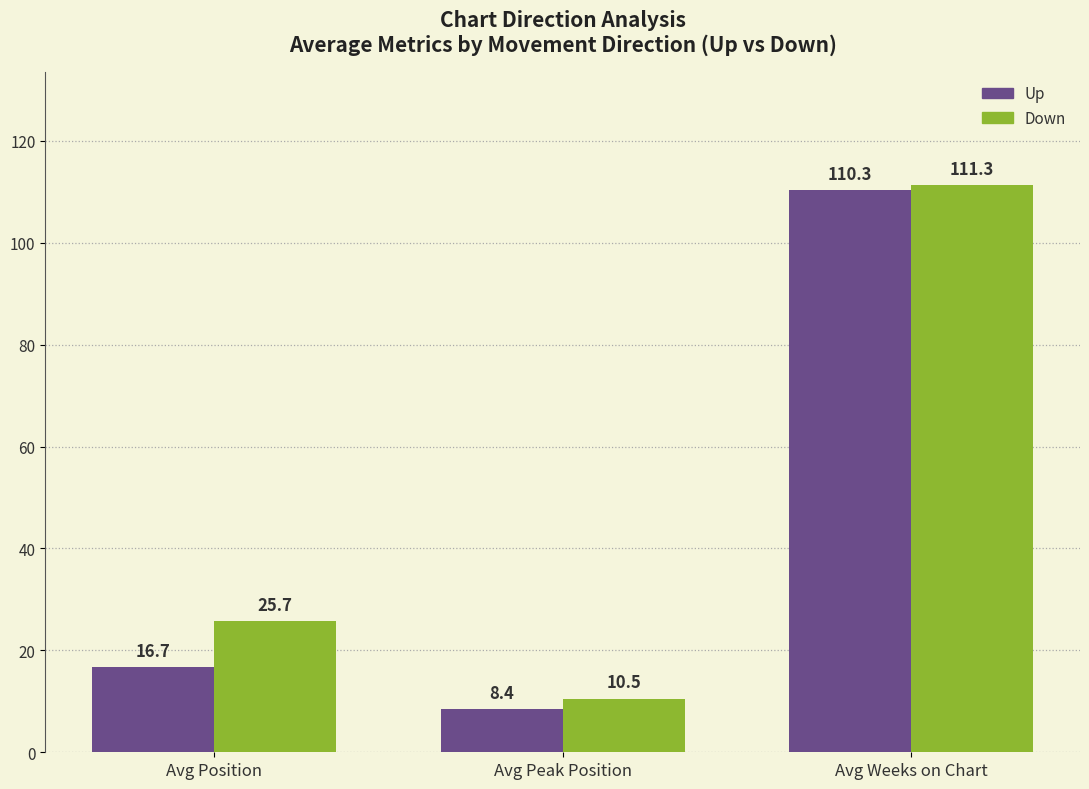

What is the spread (max minus min) of values at Avg Peak Position?

2.1